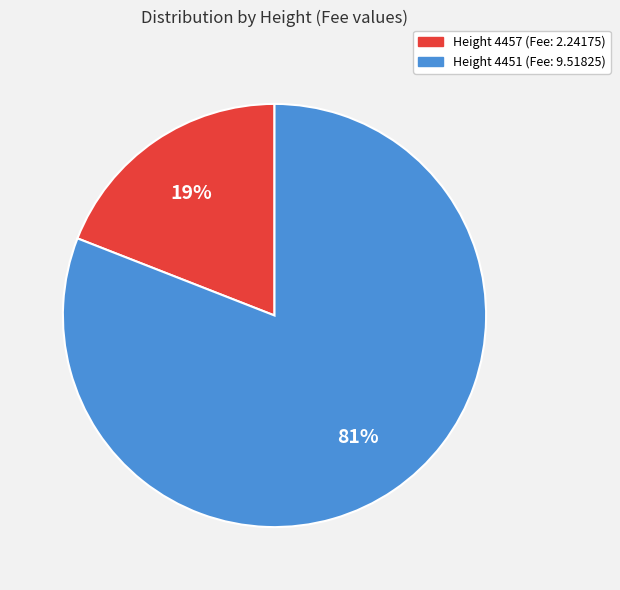

What percentage is the Height 4451 (Fee: 9.51825) slice, to the nearest percent?

81%